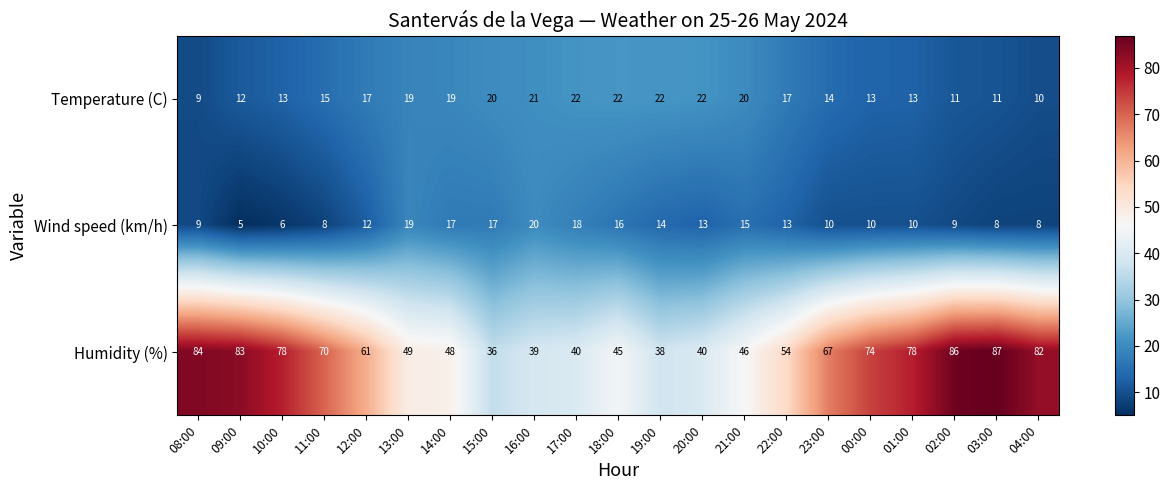

The Temperature (C) series shows 19 at 01:00. True or false?

False